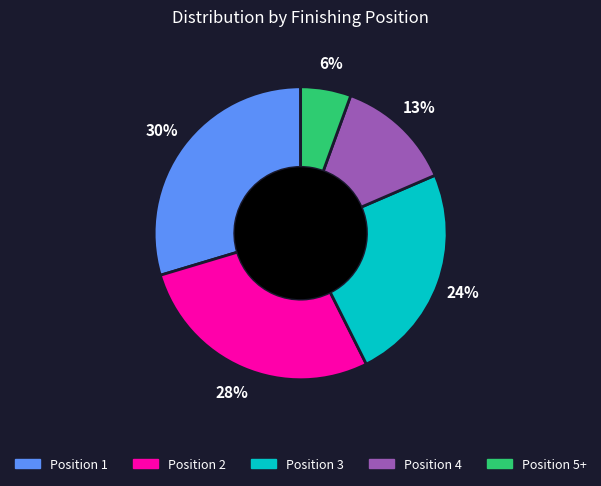

What is the largest slice in the pie chart?

Position 1